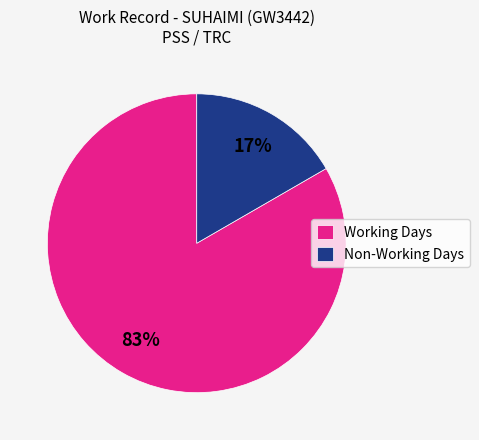

To the nearest percent, what is the average slice percentage?

50%